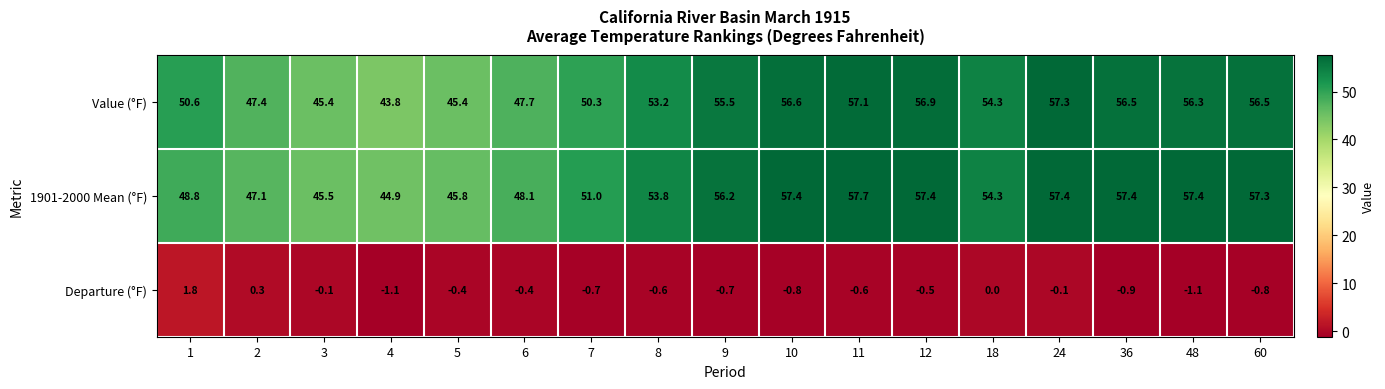

What is the greatest value displayed?

57.7